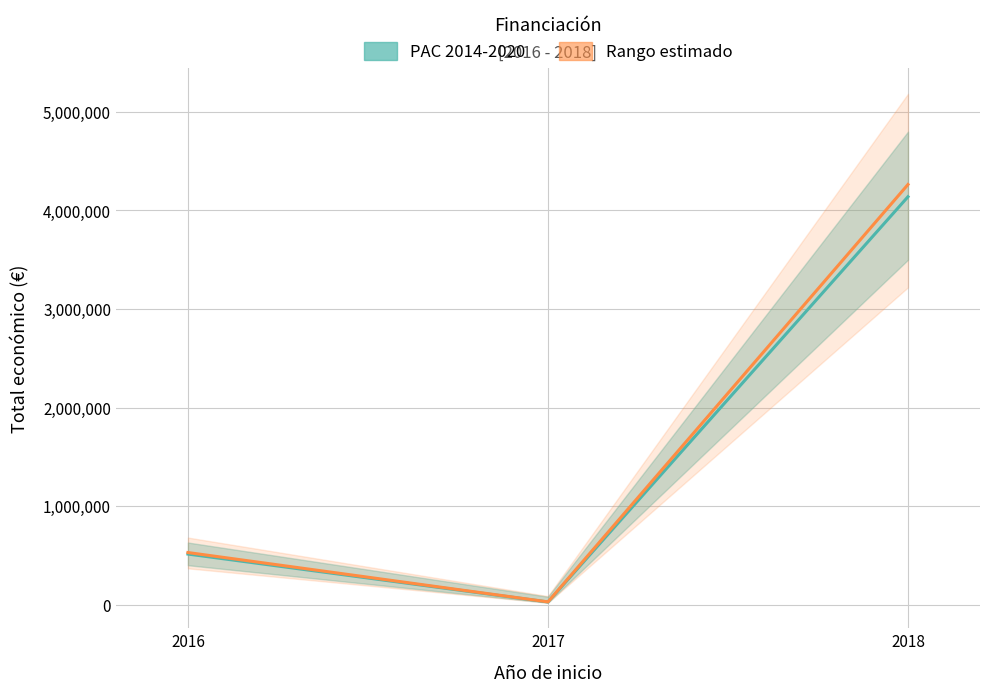

Which series has the widest spread of values?

Rango estimado